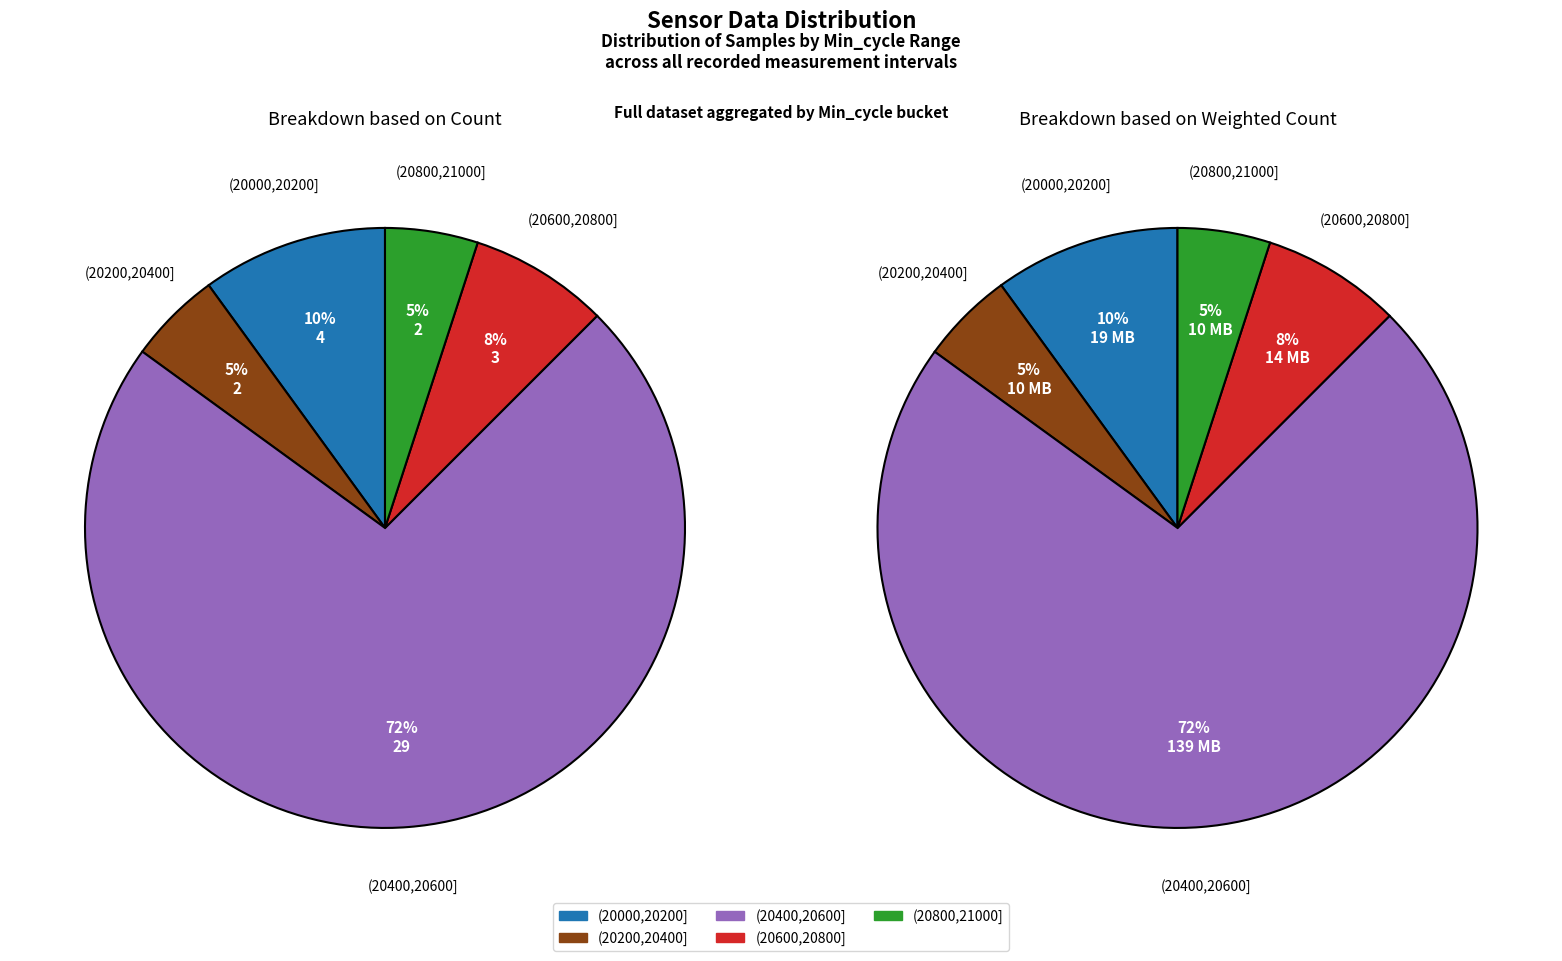

What is the ratio of the value at 20431 to the value at 20478?

1.0